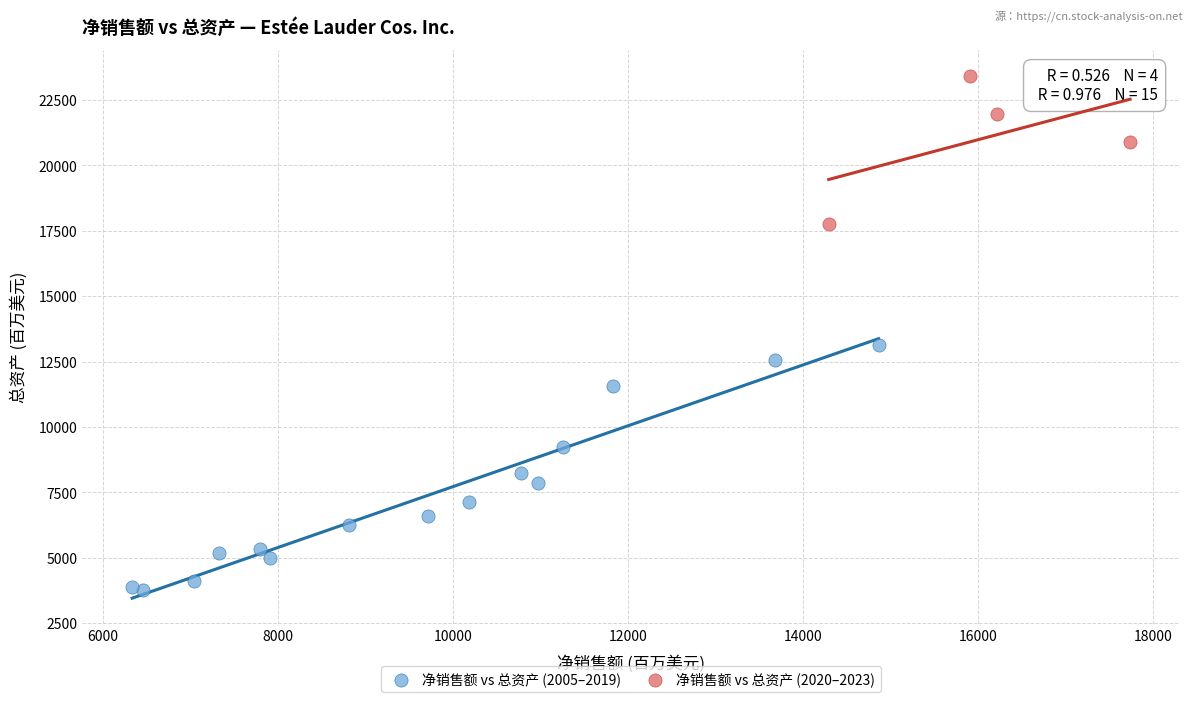

Which series reaches the minimum Y coordinate?

净销售额 vs 总资产 (2005–2019)